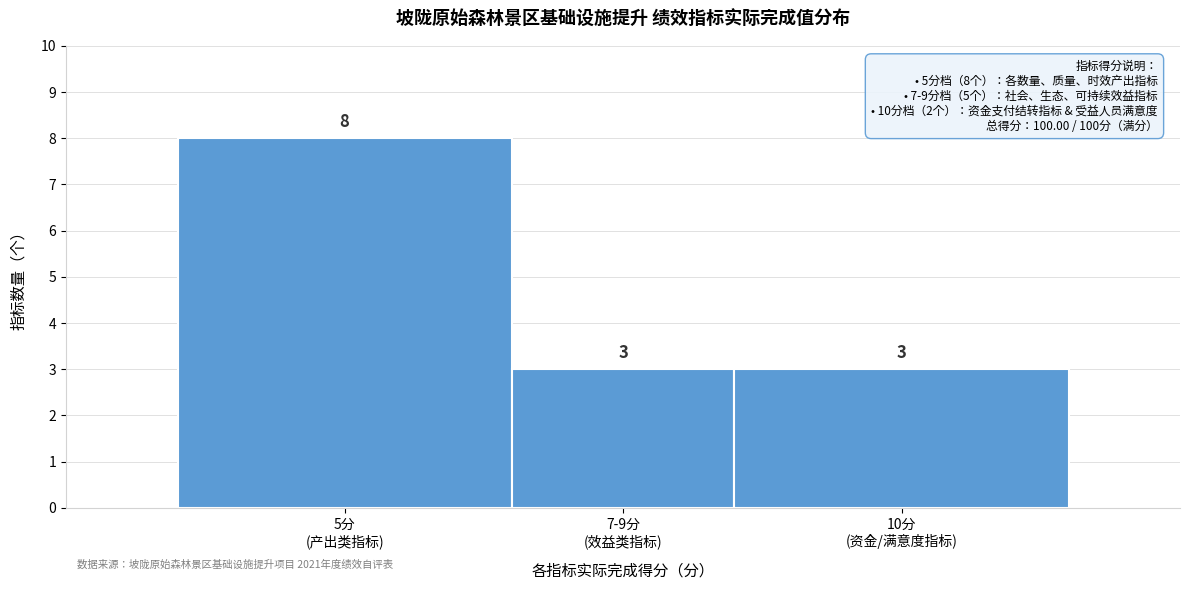

What is the greatest value displayed?

8